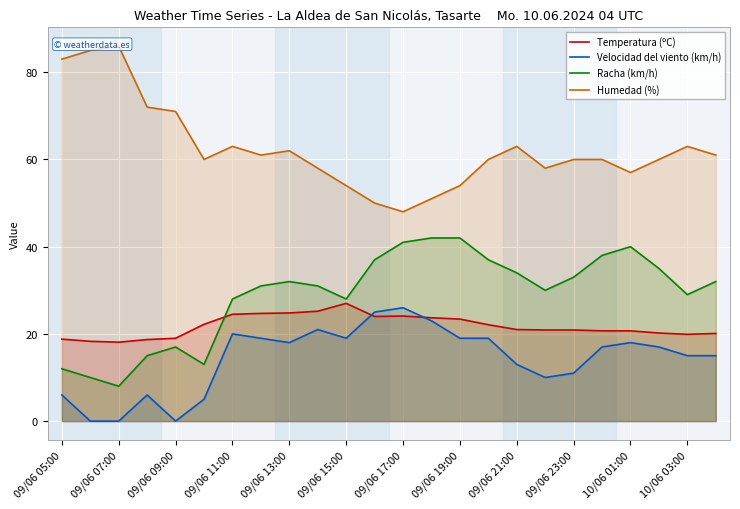

Reading left to right, list all the values displayed in this chart.

Temperatura (ºC): 18.8	18.3	18.1	18.7	19.0	22.2	24.5	24.7	24.8	25.2	27.0	24.0	24.1	23.7	23.4	22.1	21.0	20.9	20.9	20.7	20.7	20.2	19.9	20.1
Velocidad del viento (km/h): 6.0	0.0	0.0	6.0	0.0	5.0	20.0	19.0	18.0	21.0	19.0	25.0	26.0	23.0	19.0	19.0	13.0	10.0	11.0	17.0	18.0	17.0	15.0	15.0
Racha (km/h): 12.0	10.0	8.0	15.0	17.0	13.0	28.0	31.0	32.0	31.0	28.0	37.0	41.0	42.0	42.0	37.0	34.0	30.0	33.0	38.0	40.0	35.0	29.0	32.0
Humedad (%): 83.0	85.0	86.0	72.0	71.0	60.0	63.0	61.0	62.0	58.0	54.0	50.0	48.0	51.0	54.0	60.0	63.0	58.0	60.0	60.0	57.0	60.0	63.0	61.0